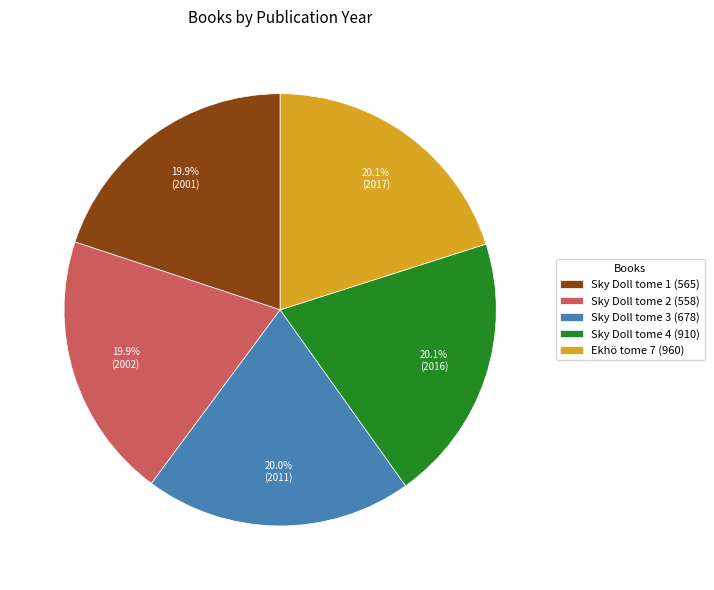

Is Sky Doll tome 4 (910) the majority of the pie?

No